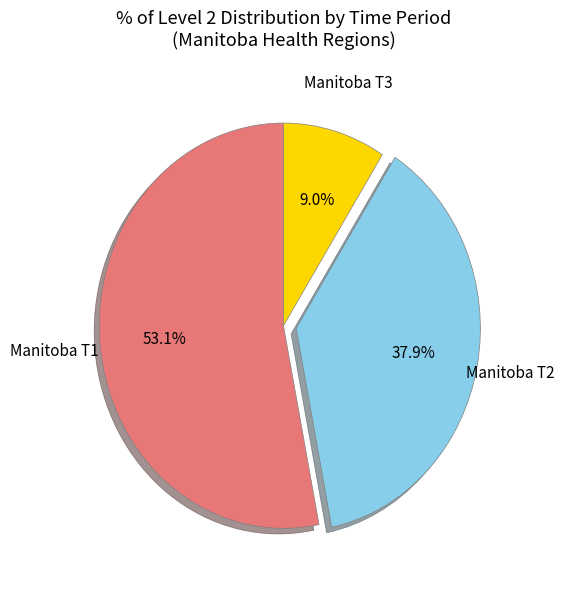

Is the sum of Manitoba T3 and Manitoba T2 greater than half?

No